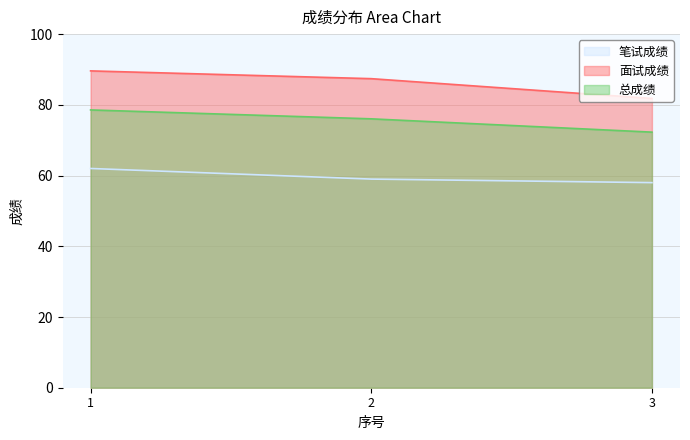

List the series in order of their overall mean, highest first.

面试成绩, 总成绩, 笔试成绩